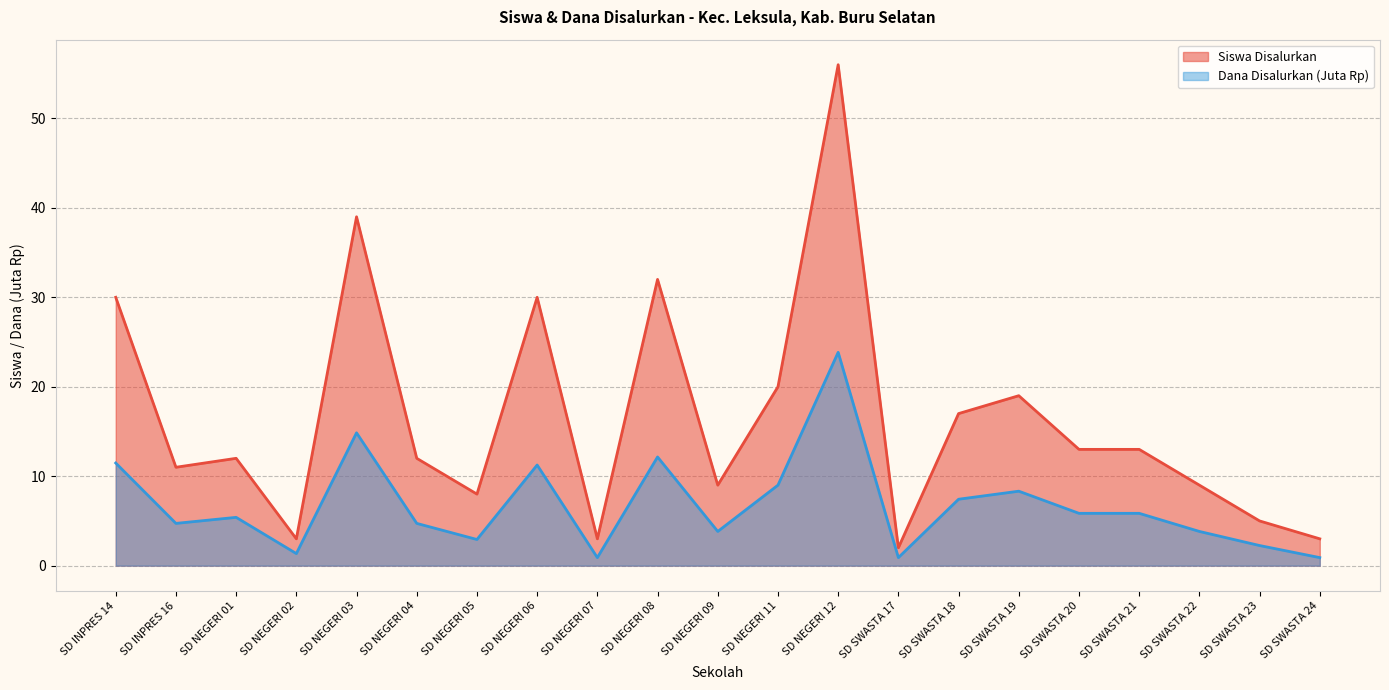

Between SD NEGERI 02 and SD NEGERI 09, which series saw the biggest shift?

Siswa Disalurkan